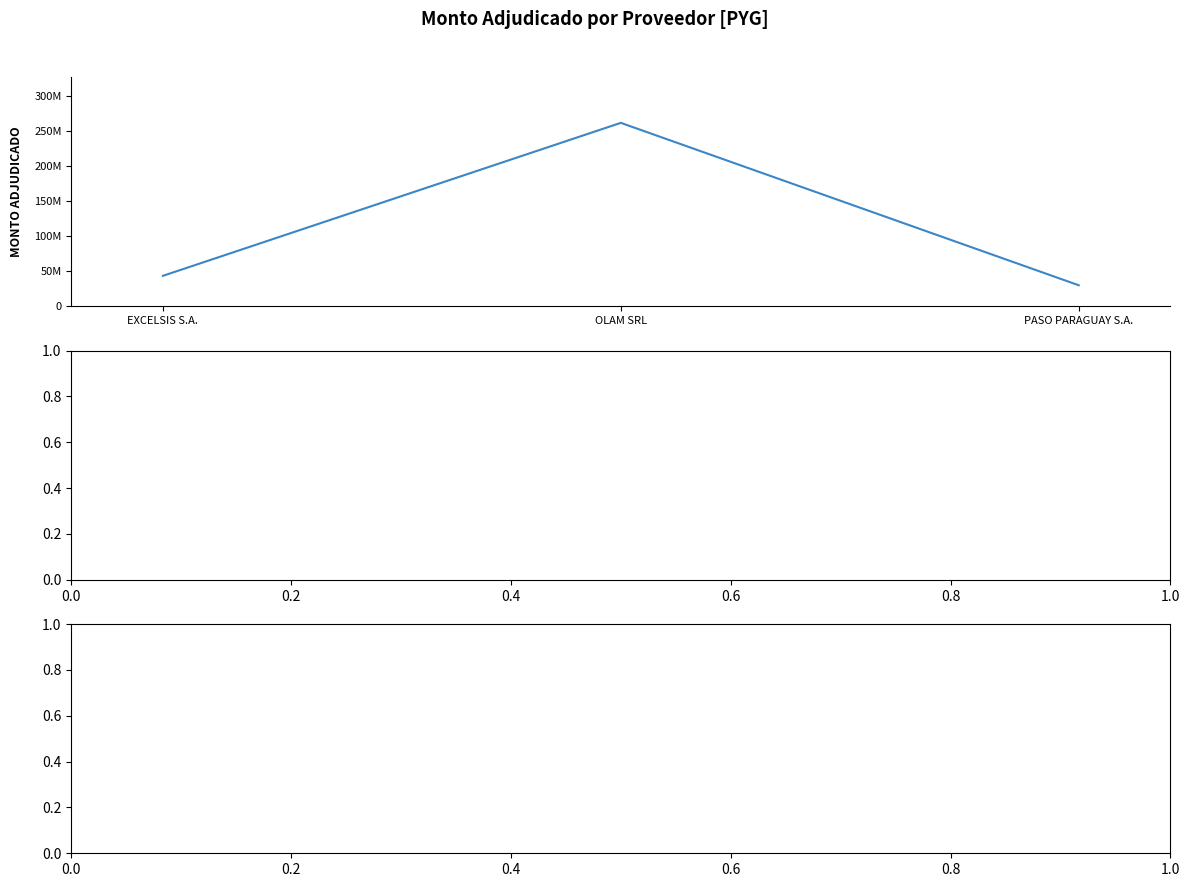

The value at EXCELSIS S.A. is 43458800. True or false?

True